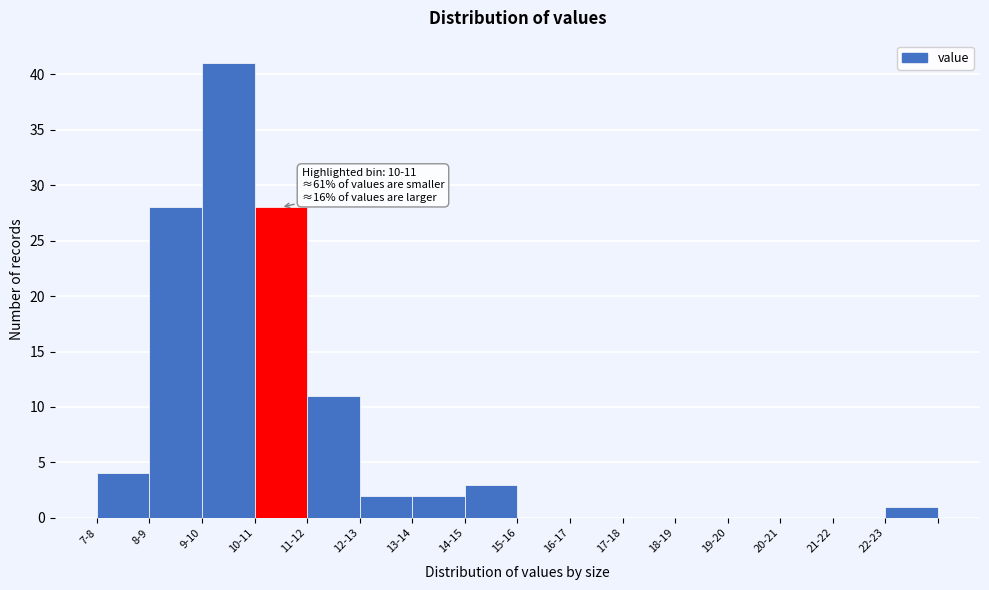

Reading left to right, what are all the values shown in this chart?

7-8=4	8-9=28	9-10=41	10-11=28	11-12=11	12-13=2	13-14=2	14-15=3	15-16=0	16-17=0	17-18=0	18-19=0	19-20=0	20-21=0	21-22=0	22-23=1